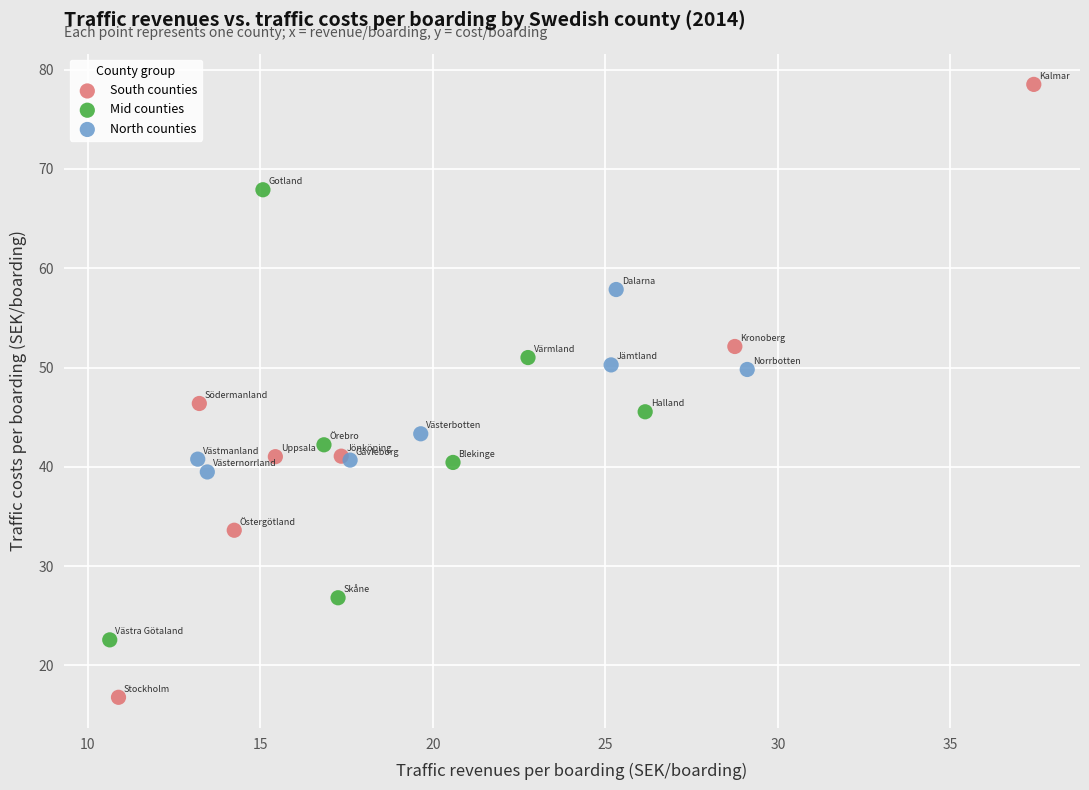

Which series contains the highest Y value?

South counties